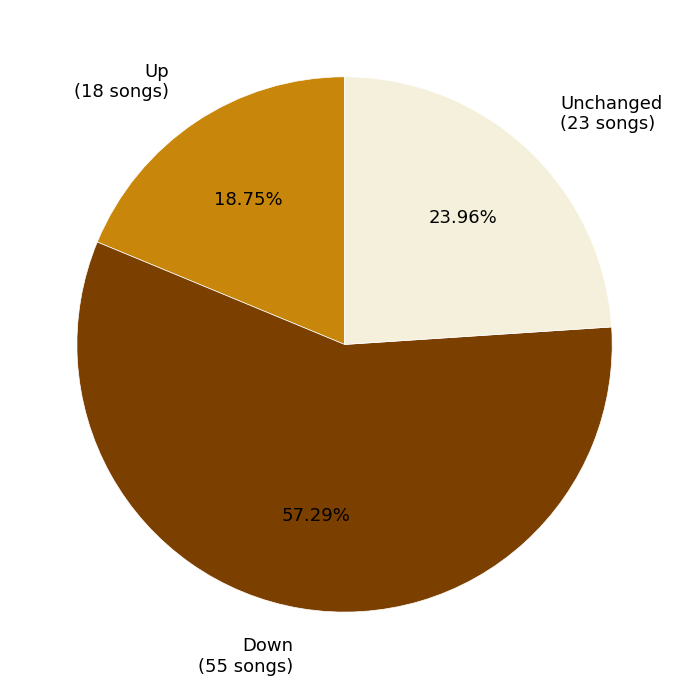

Approximately how many times larger is the value at Up (18 songs) compared to Down (55 songs)?

0.3